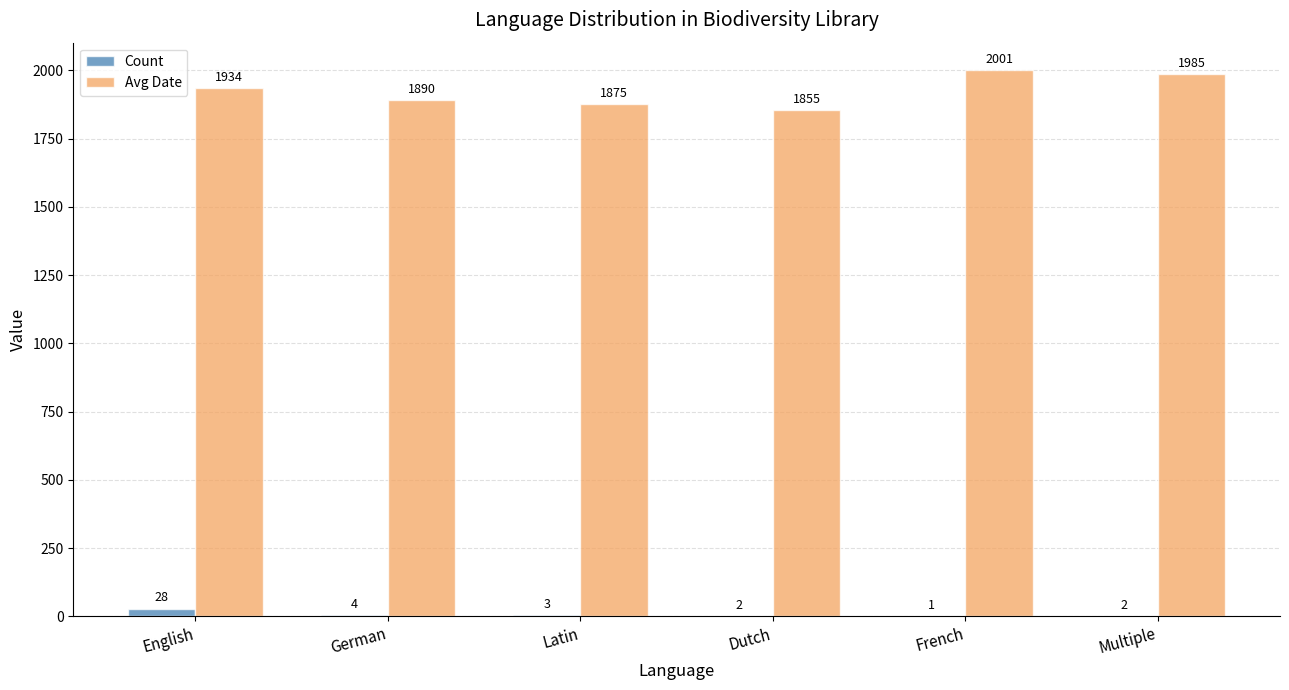

Which series changed the most between German and Dutch?

Avg Date